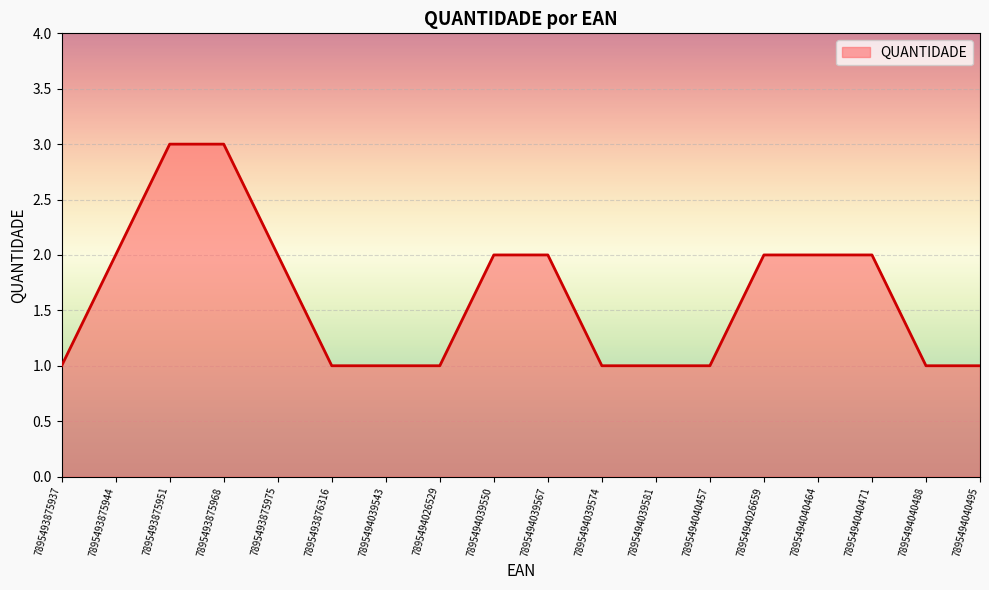

Is it true that the value at 7895493875944 is 2?

True